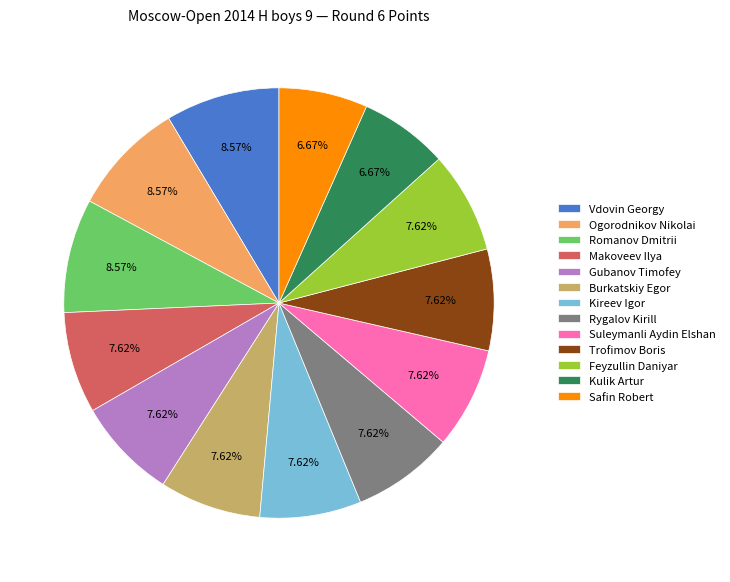

Is there any slice that represents more than half of the pie?

No